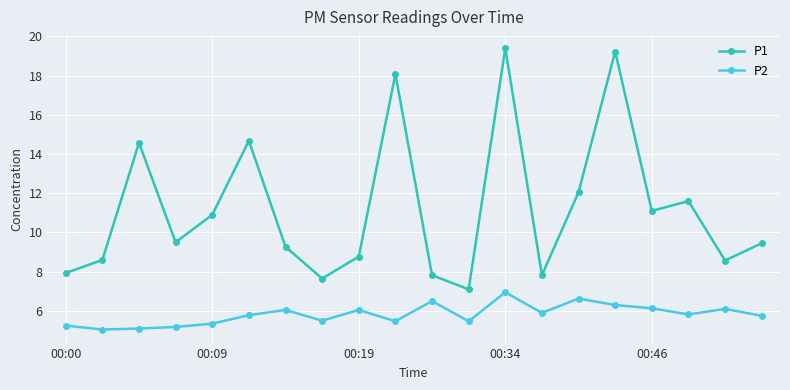

True or false: P1 and P2 intersect in this chart.

False